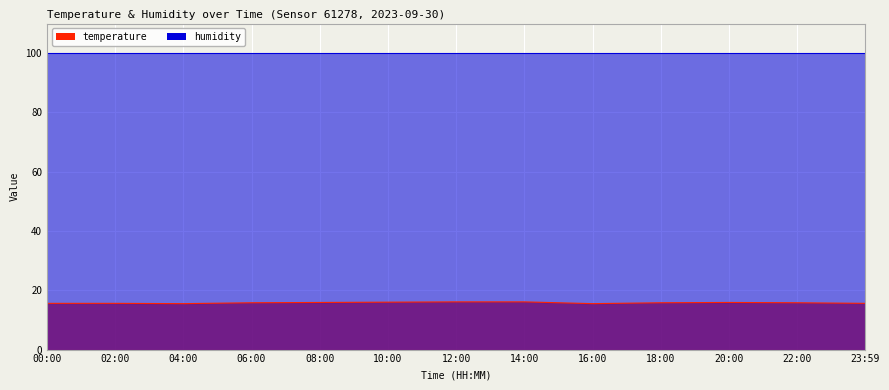

Count the number of categories in the chart.

13